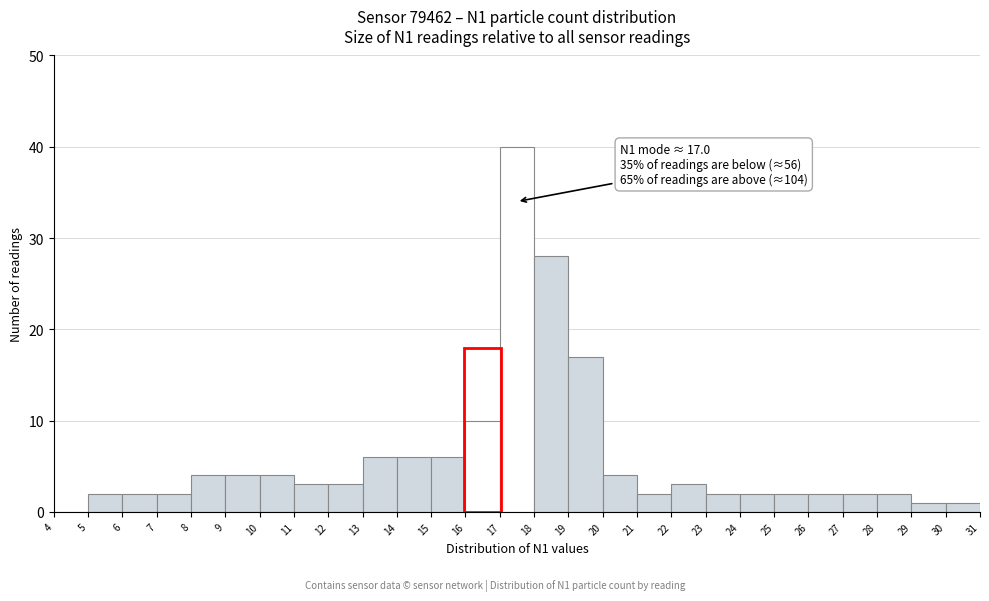

Over which range of the x-axis is the bar tallest?

17 to 18